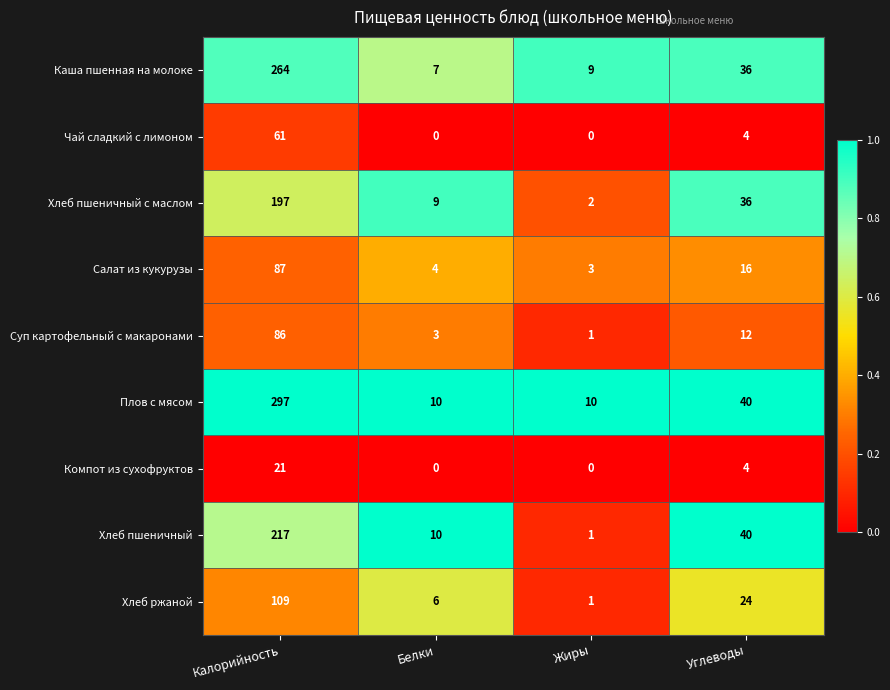

True or false: Хлеб ржаной has a value of 6 at Белки.

True